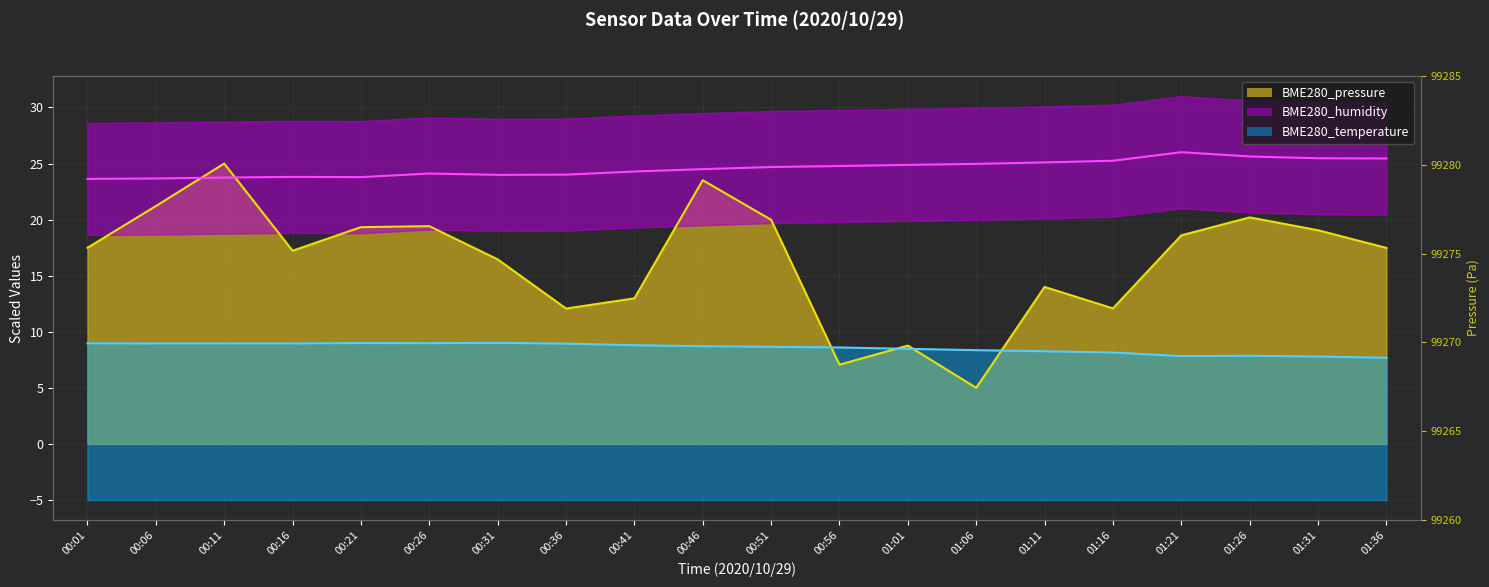

Is the value of BME280_pressure at 01:11 greater than the value of BME280_temperature at 00:41?

Yes